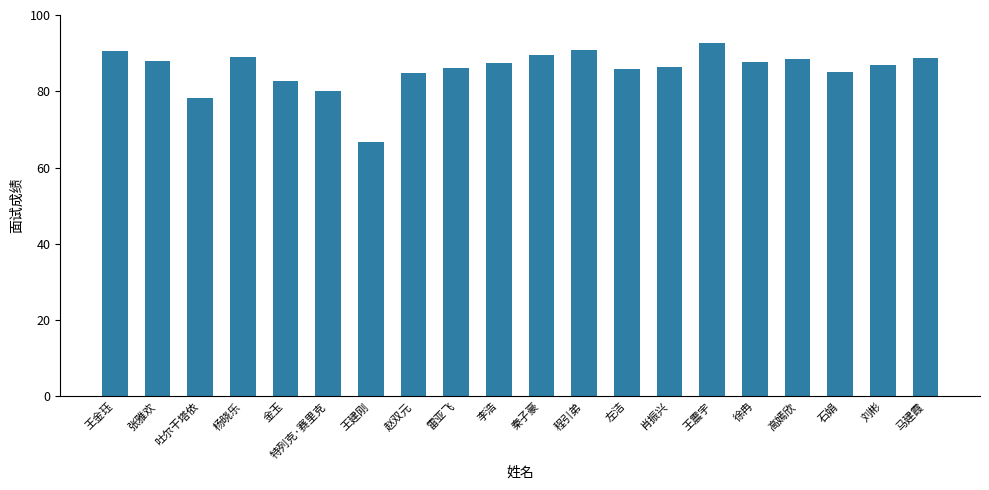

What is the smallest value displayed?

66.6